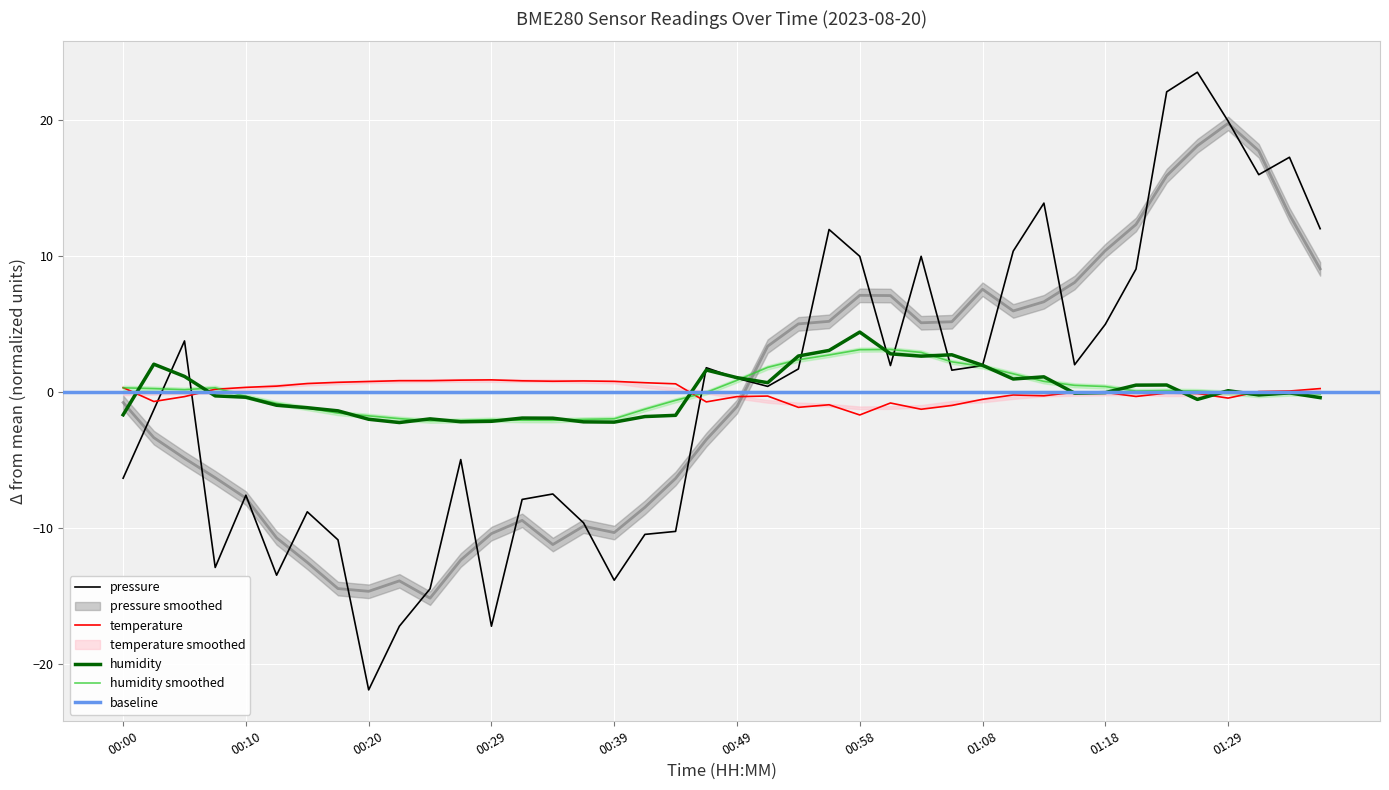

Which series has the largest total across all categories?

temperature